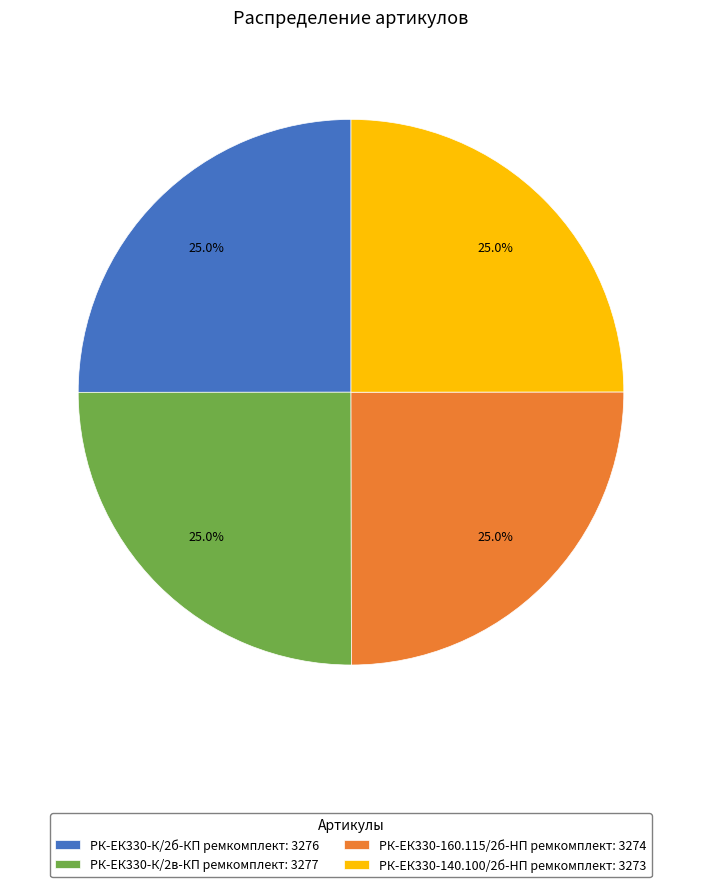

Is РК-ЕК330-К/2б-КП ремкомплект: 3276 the majority of the pie?

No